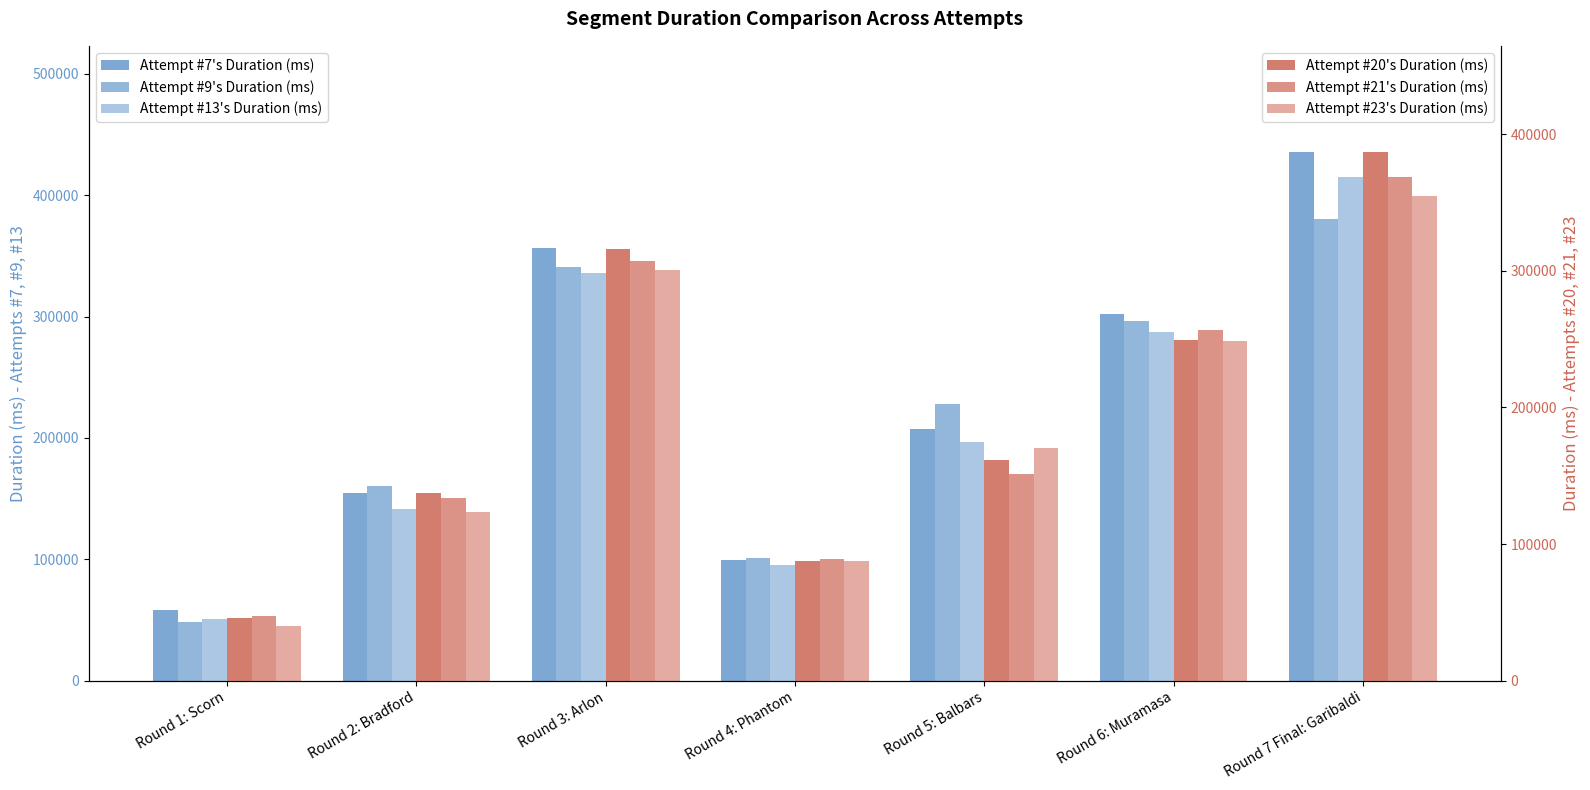

What is the difference between the maximum and second lowest values in the Attempt #7's Duration (ms) series?

336425